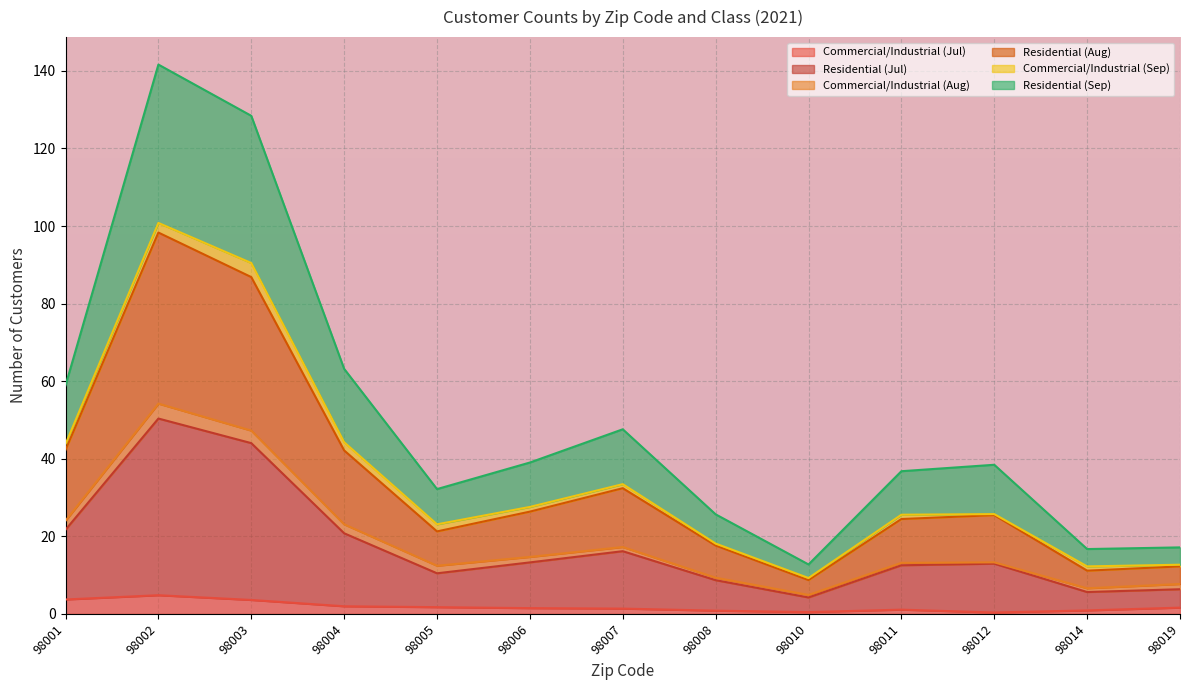

Which category has the highest value in the Residential (Sep) series?

98002